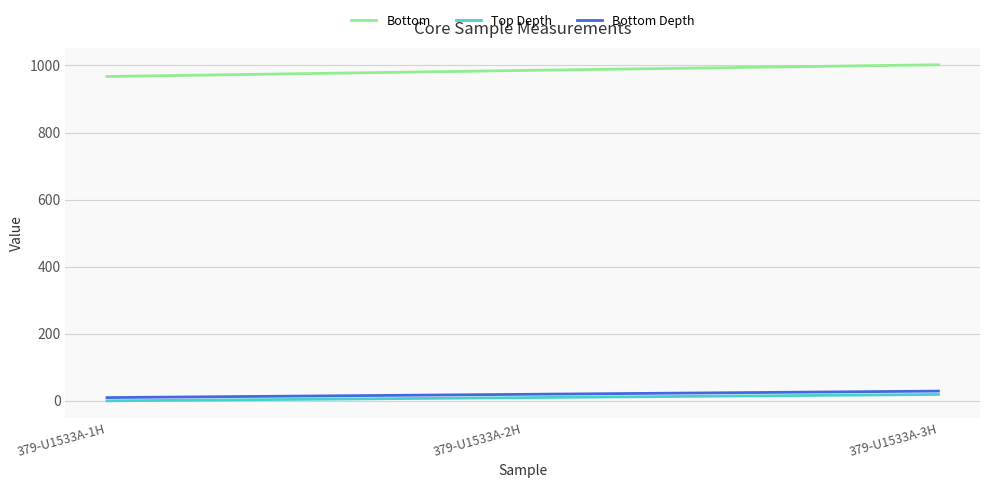

At how many categories does at least one series exceed 299?

3